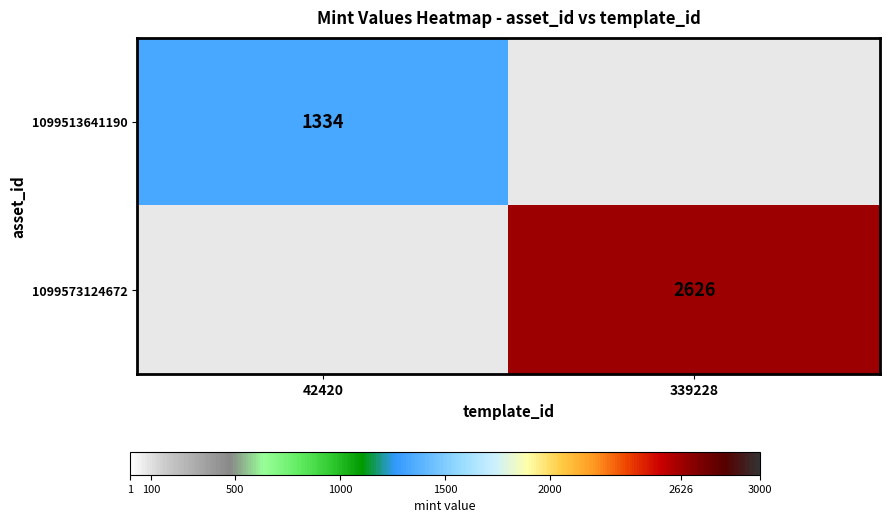

True or false: 1099513641190 has a value of 730 at 42420.

False